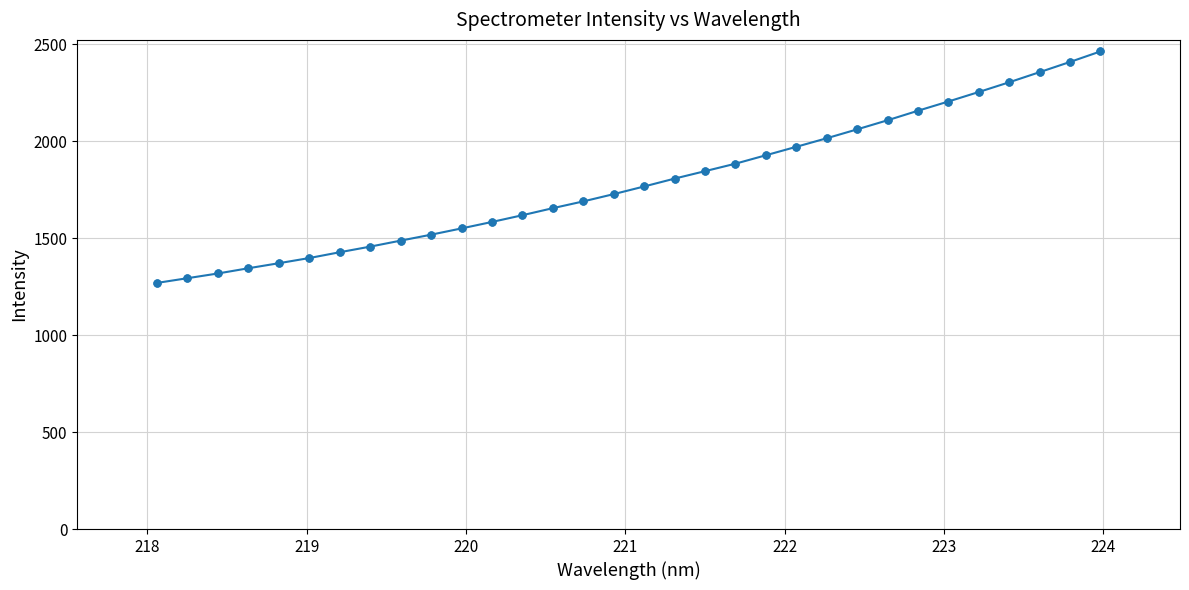

What is the difference between the maximum and minimum values?

1193.8